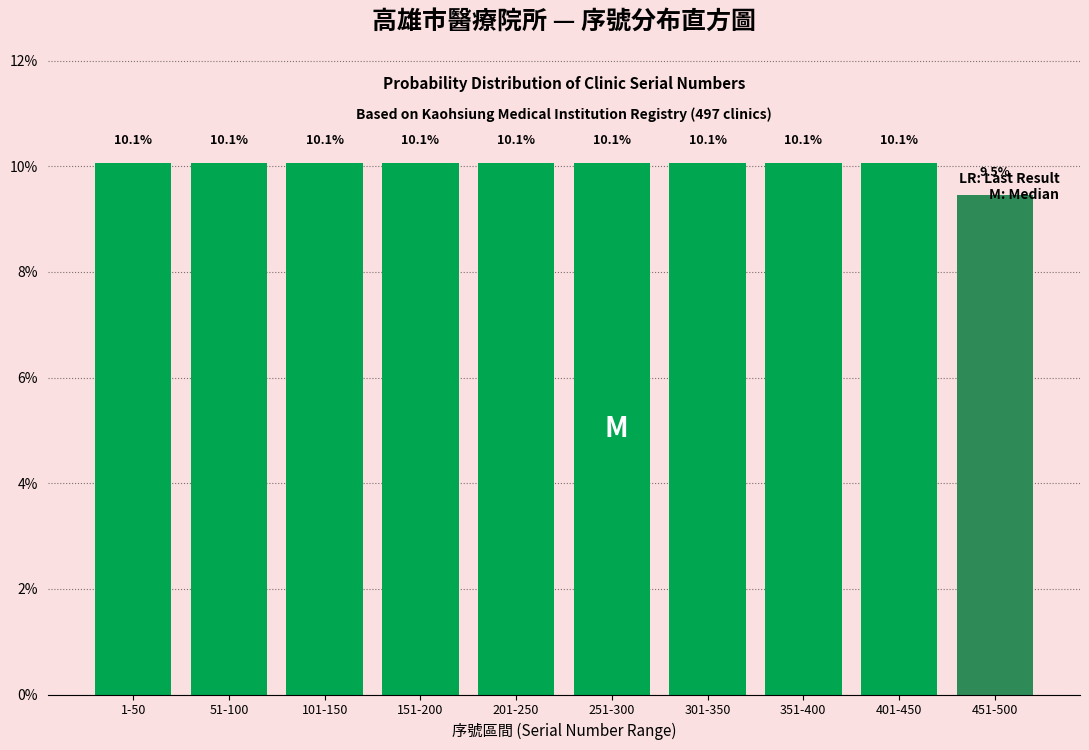

What is the minimum value shown in the chart?

9.5